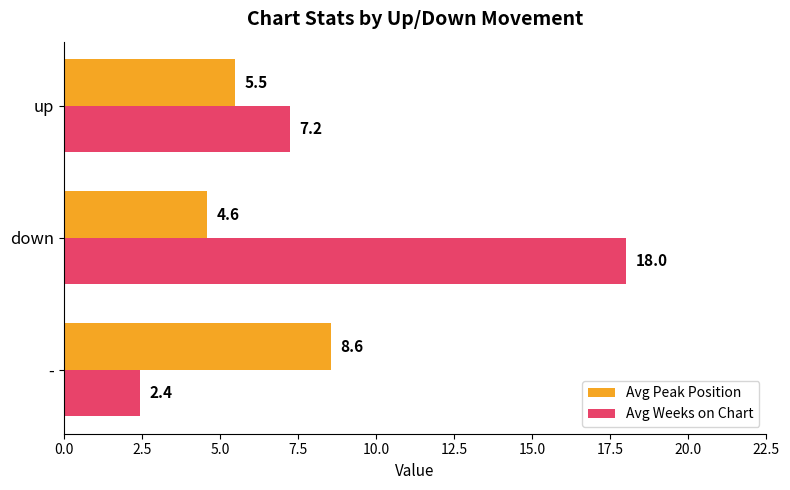

Which series has the largest range (max minus min)?

Avg Weeks on Chart